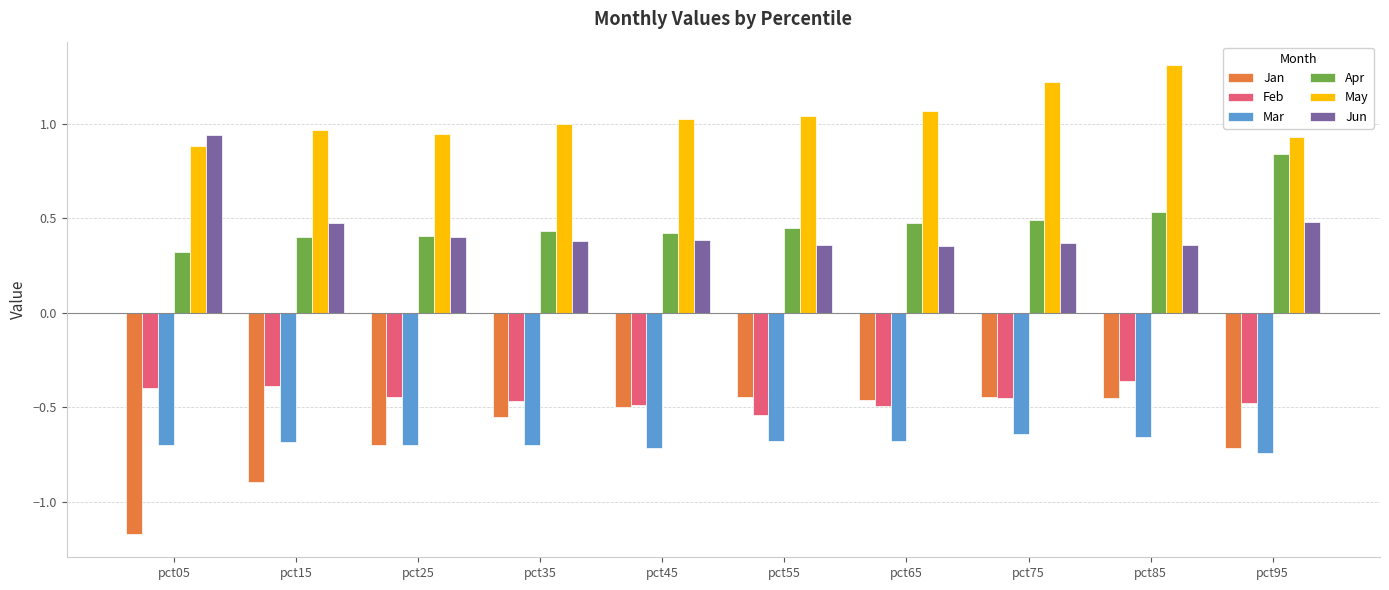

Is it true that Apr equals 0.4 at pct35?

True